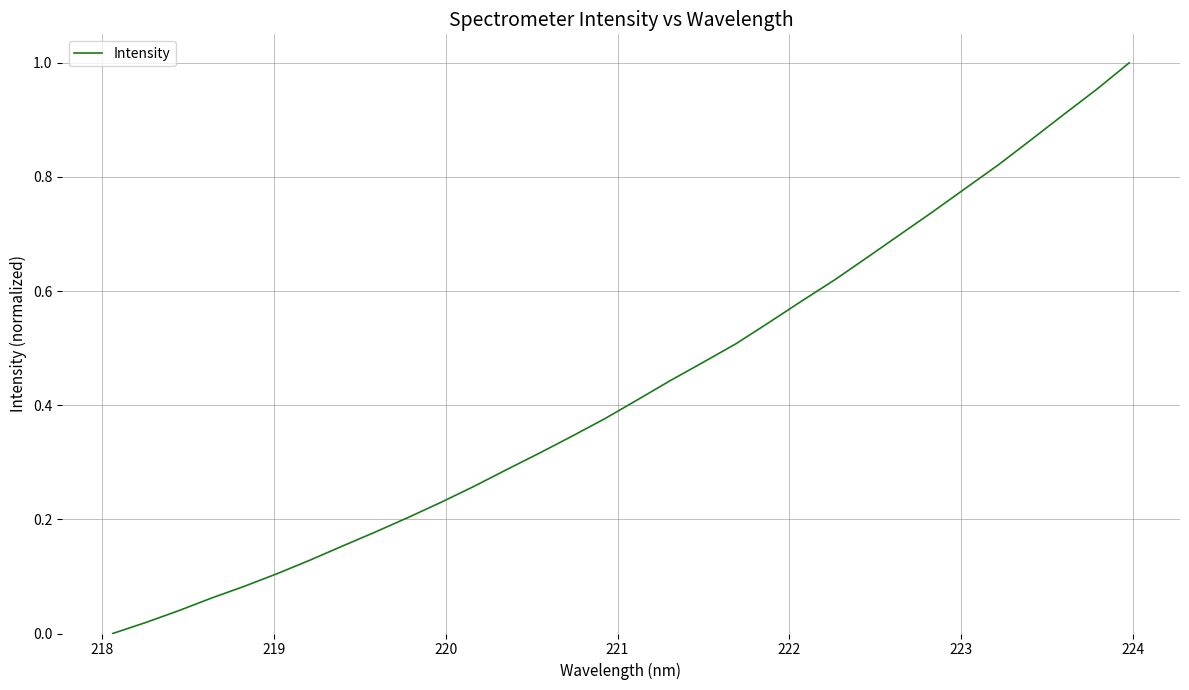

Does the chart display data point markers on the line(s)?

No